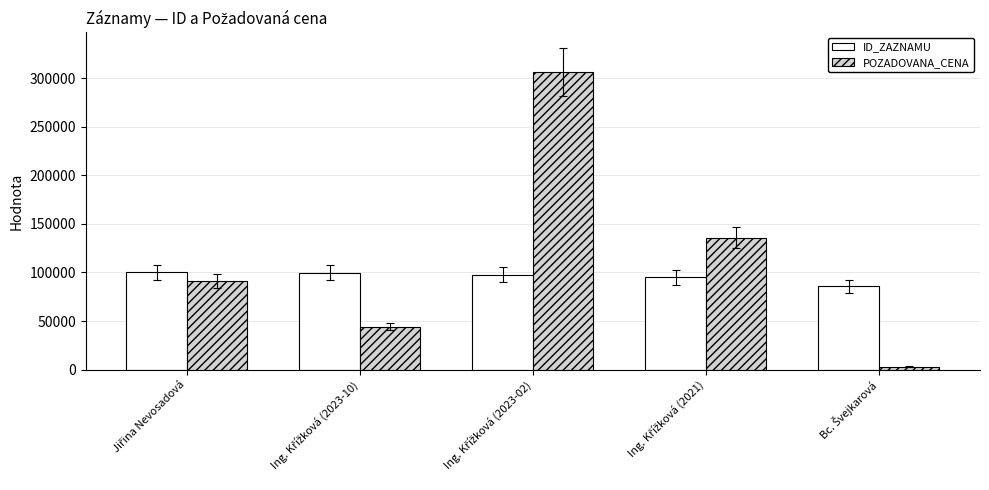

How many groups of bars are there?

5